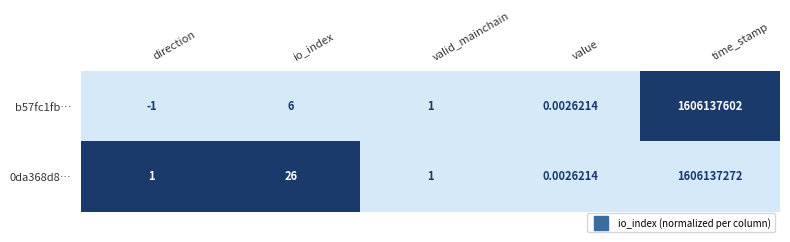

Where is b57fc1fb… nearest to the value 803068800?

io_index